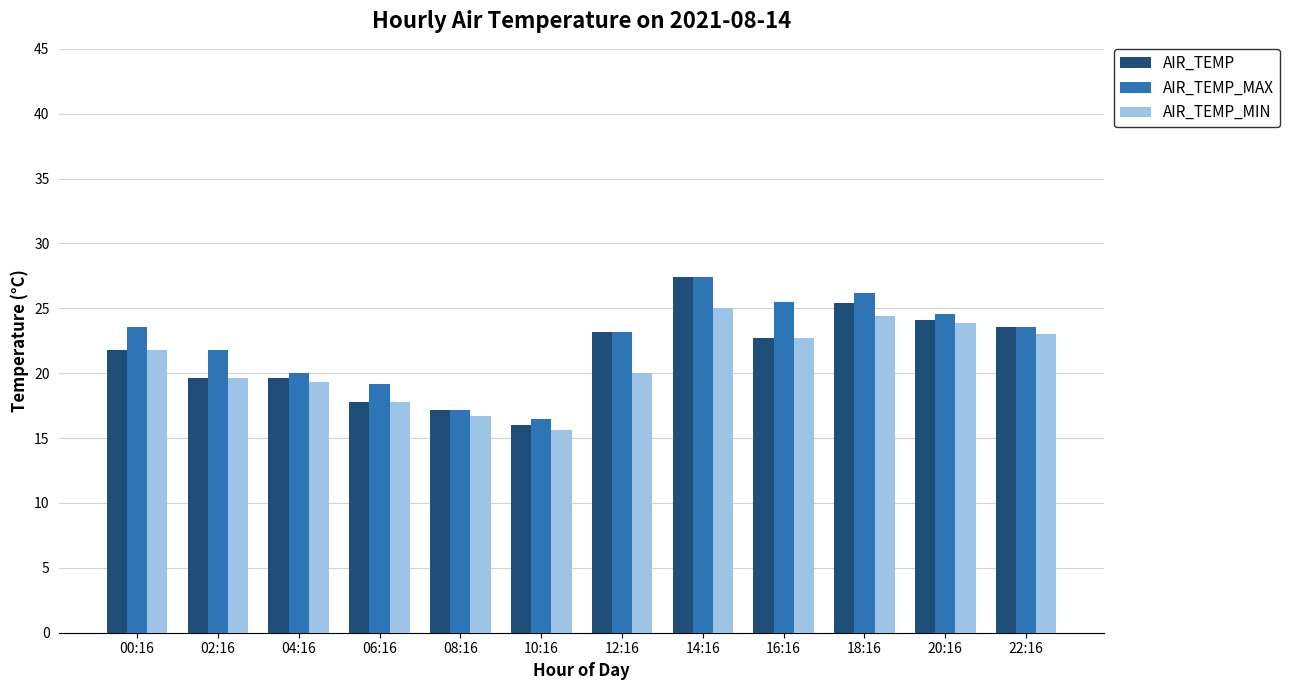

What is the difference between the maximum and minimum values in the AIR_TEMP series?

11.4